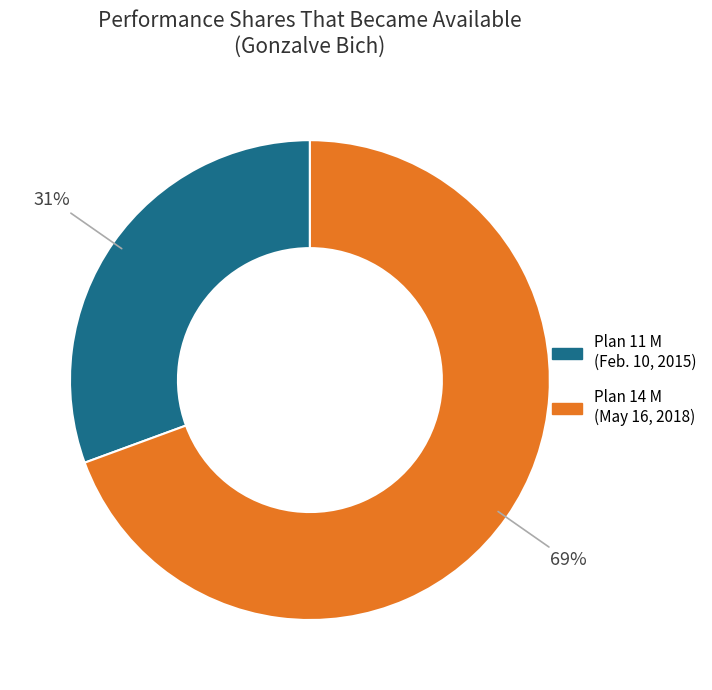

Is it true that Plan 14 M (May 16, 2018) is 78% of the pie?

False